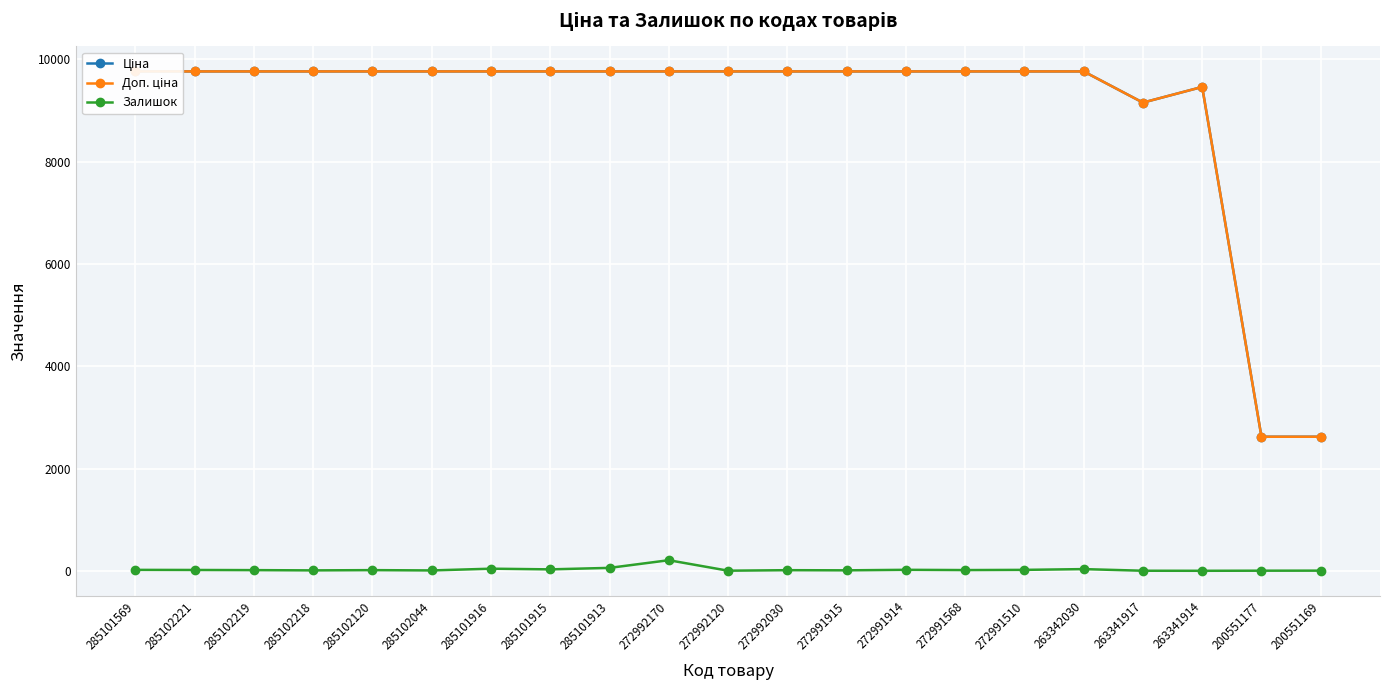

True or false: Залишок has a value of 1.3 at 263341917.

False